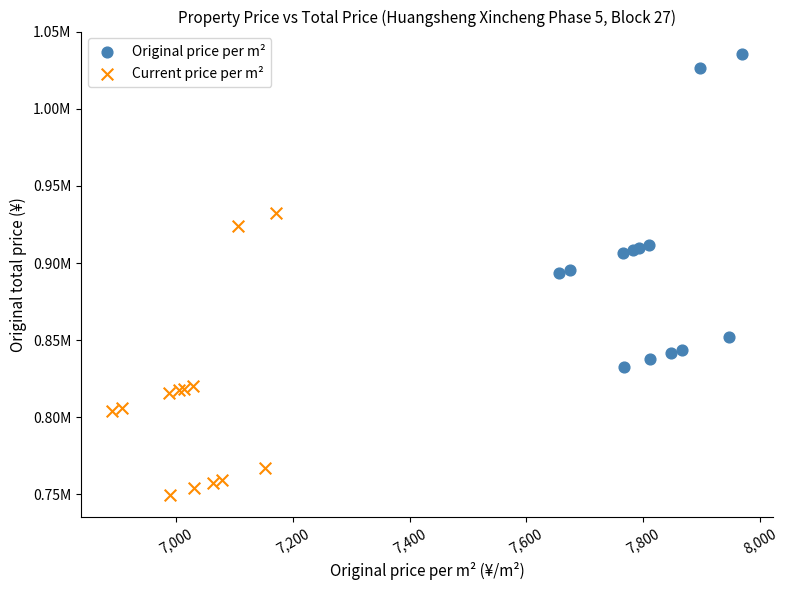

Which series has the widest spread of Y values?

Original price per m²